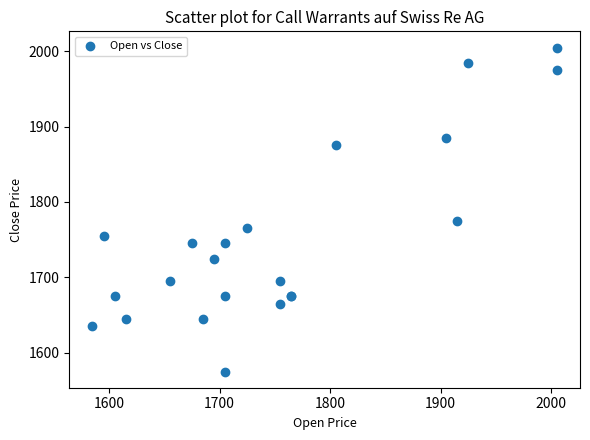

What Y value in the scatter plot is closest to 1790?

1775